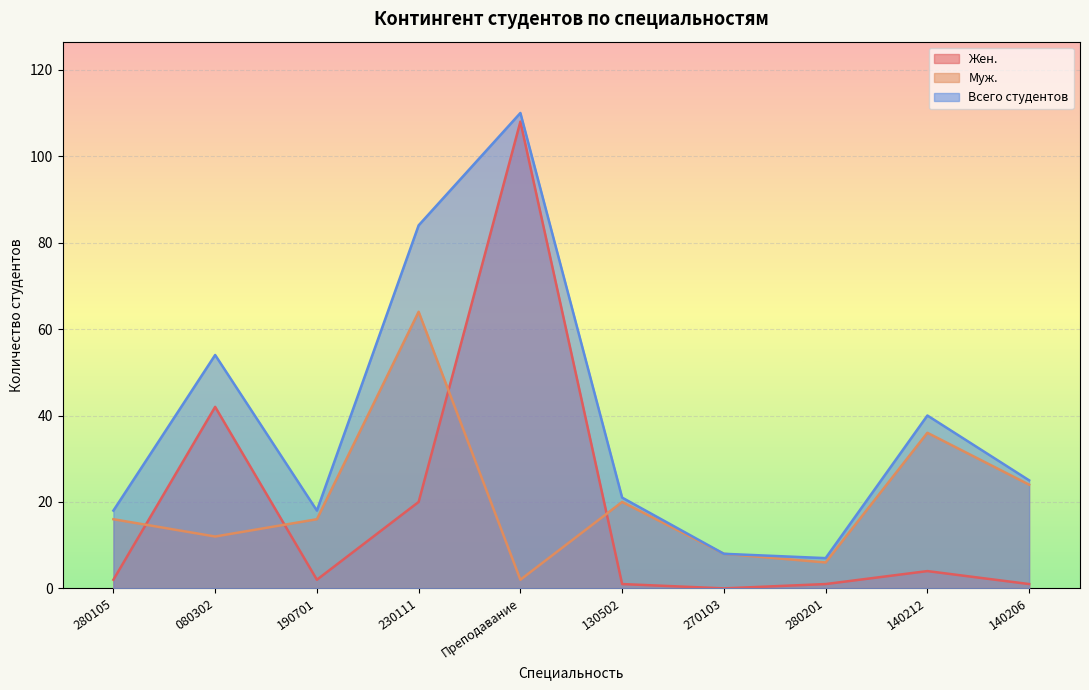

What is the difference between the highest and lowest values at 140206?

24